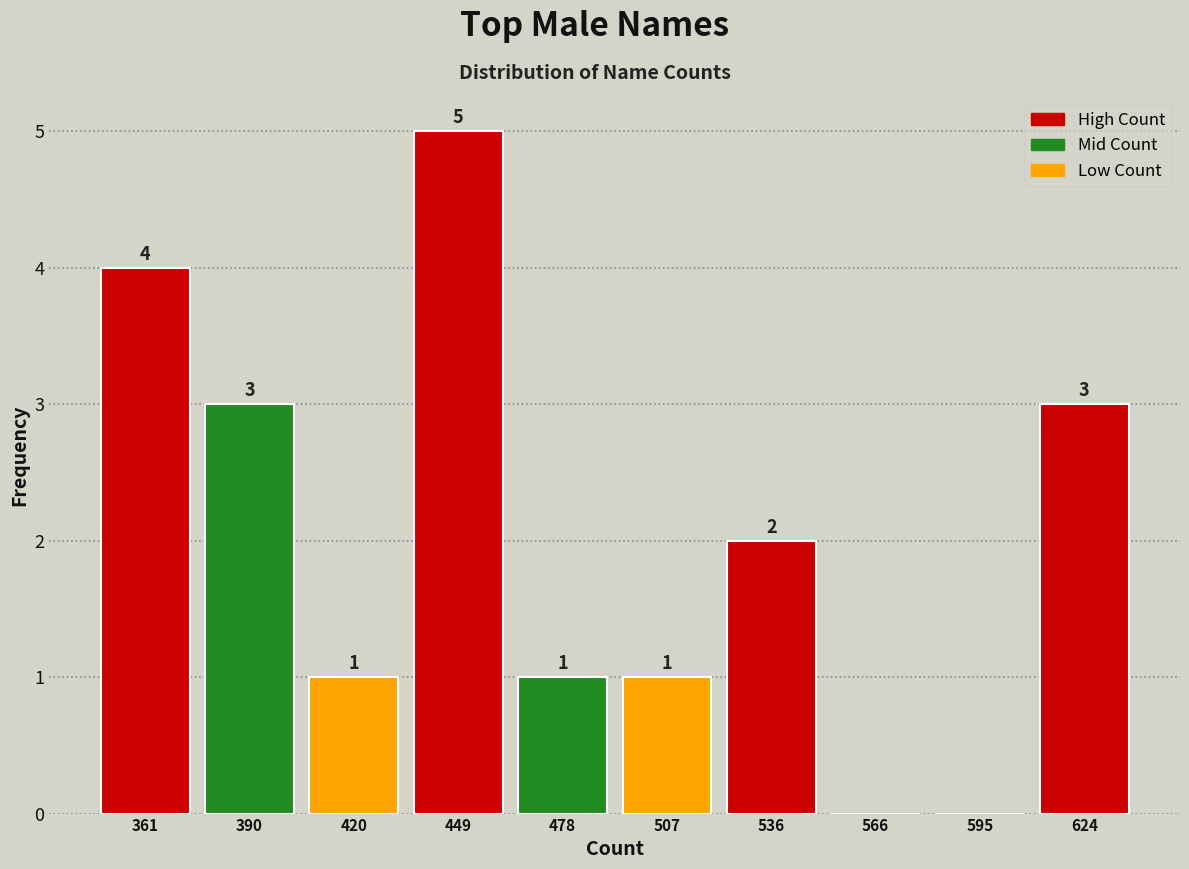

Which range on the x-axis has the tallest bar?

435 to 465